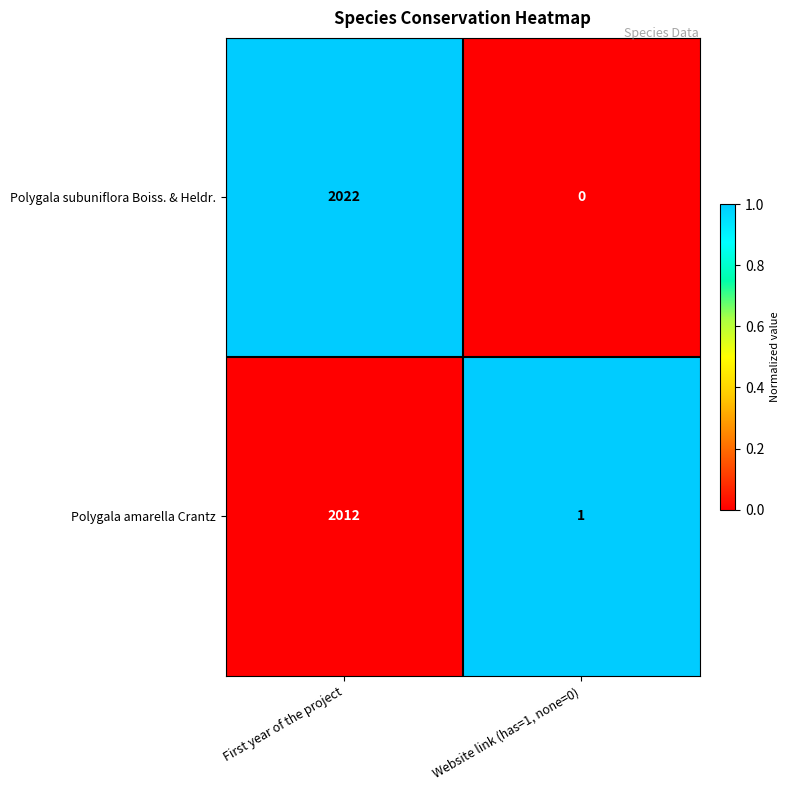

Reading left to right, transcribe all the data shown in this chart.

Polygala subuniflora Boiss. & Heldr.: First year of the project=2022	Website link (has=1, none=0)=0
Polygala amarella Crantz: First year of the project=2012	Website link (has=1, none=0)=1